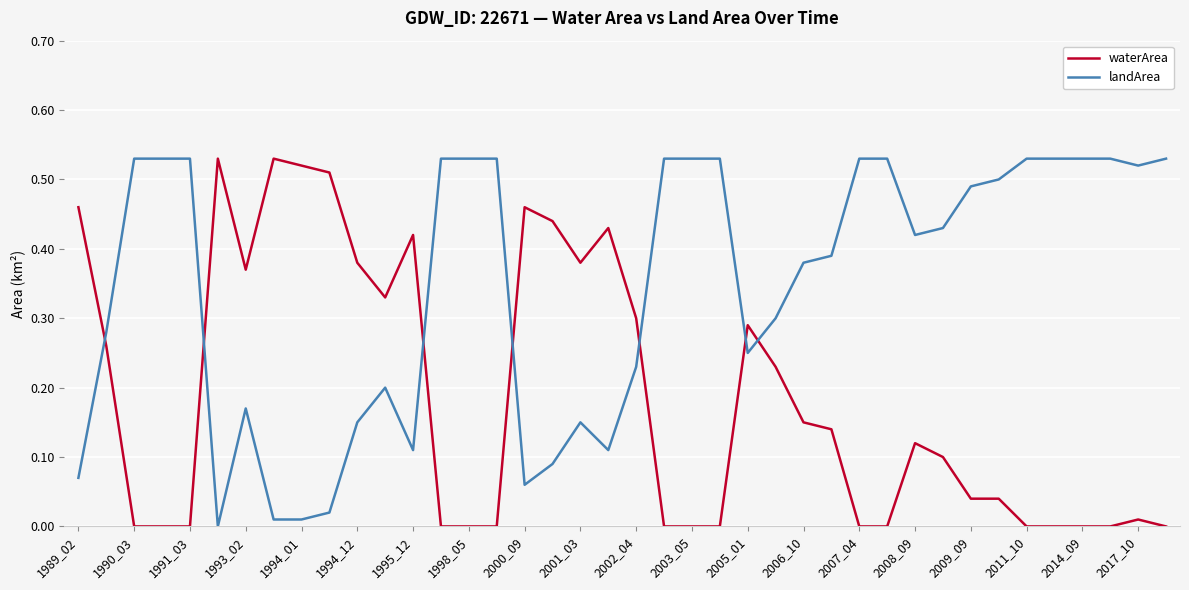

Which series has the largest total across all categories?

landArea